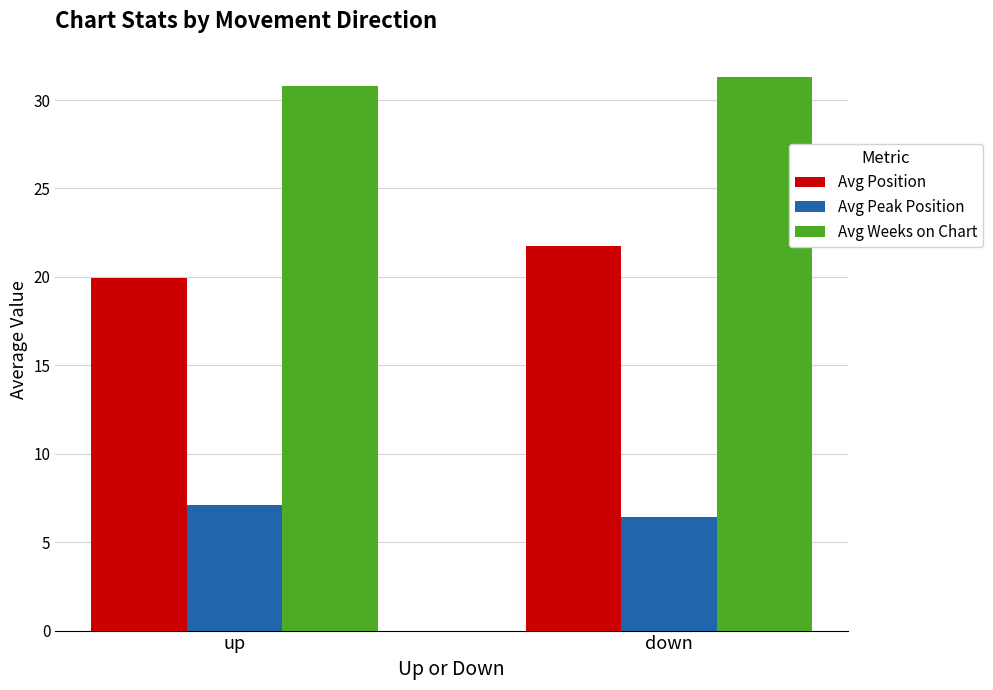

List the series in order of their overall mean, lowest first.

Avg Peak Position, Avg Position, Avg Weeks on Chart